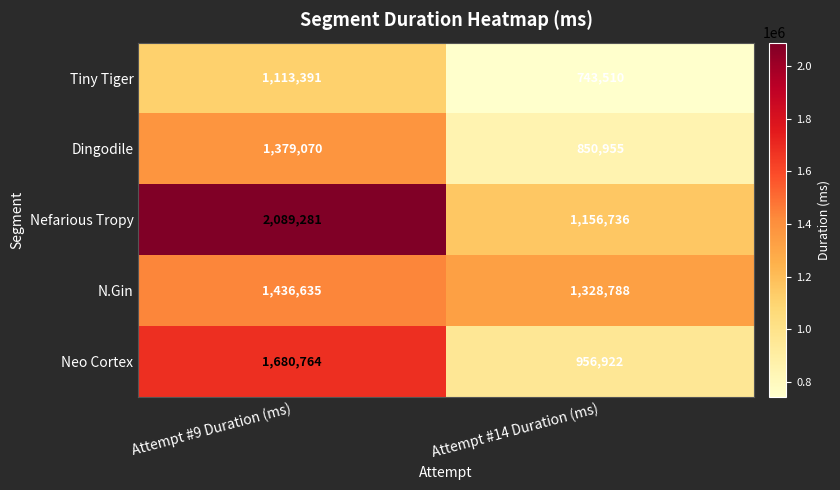

Where is N.Gin nearest to the value 1382711?

Attempt #14 Duration (ms)